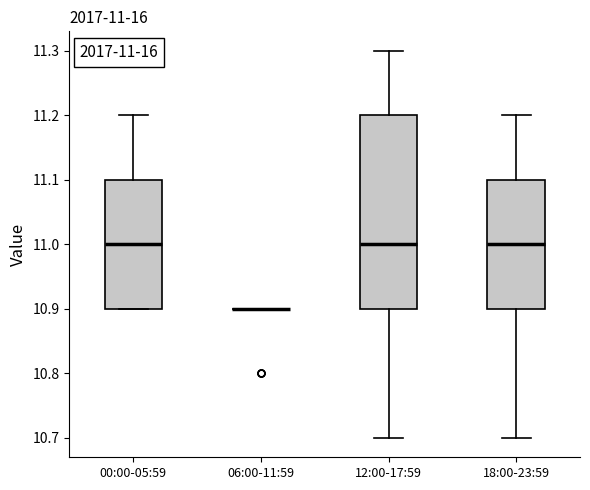

Comparing the boxes themselves (not the whiskers), which one is the tallest?

12:00-17:59